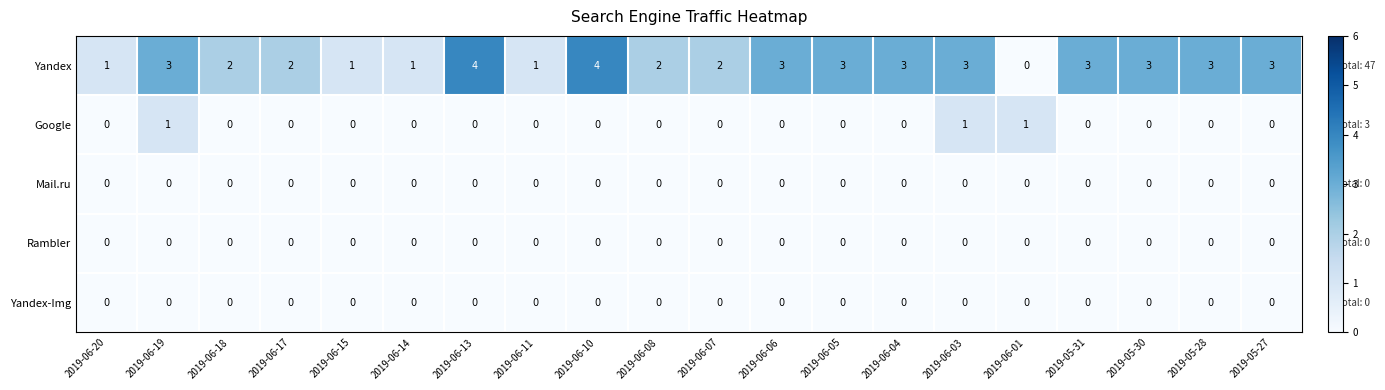

At how many categories does at least one series exceed 0?

20